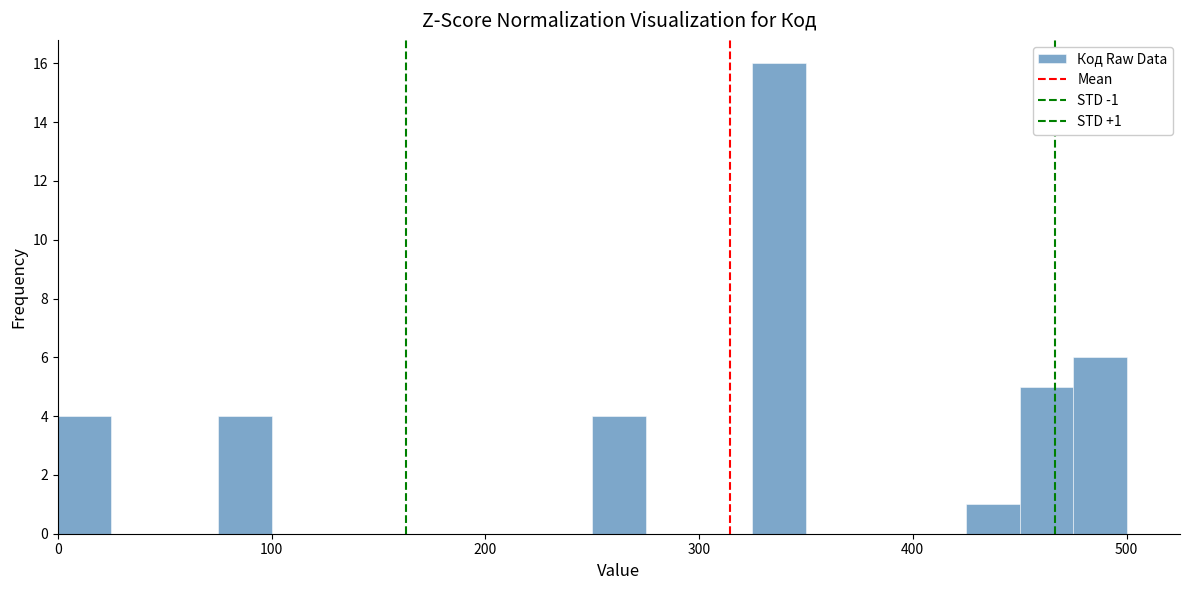

Around what value on the x-axis is the tallest bar? Give the approximate position of its centre, as read against the axis.

340